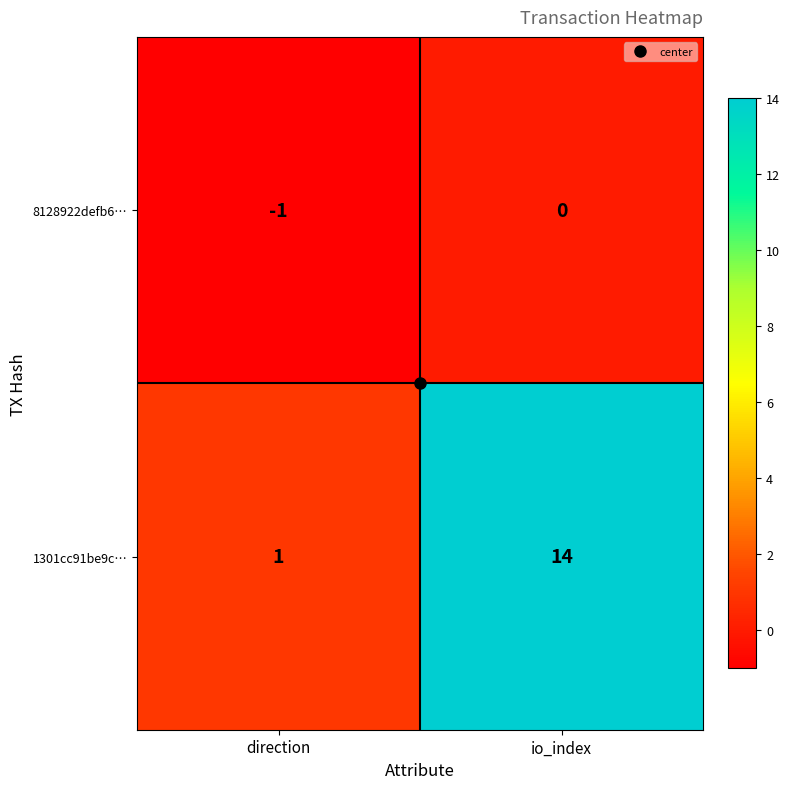

Which series has the widest spread of values?

1301cc91be9c…